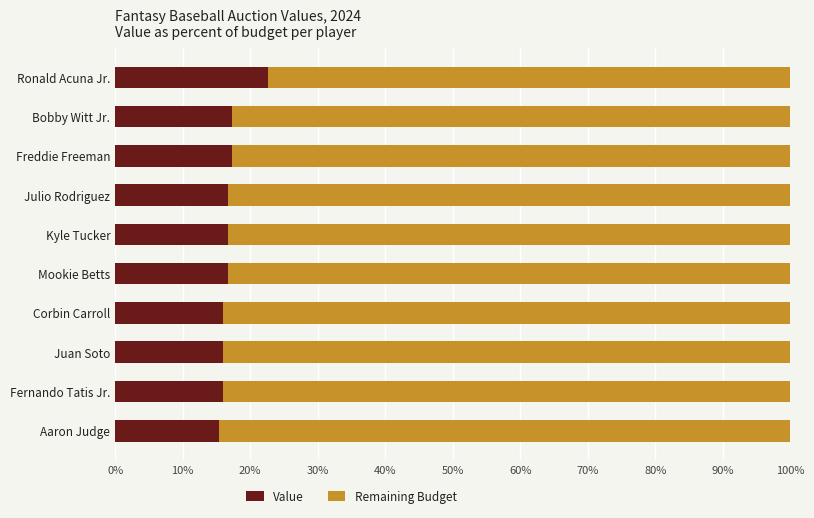

What is the highest value of the Value series?

22.7